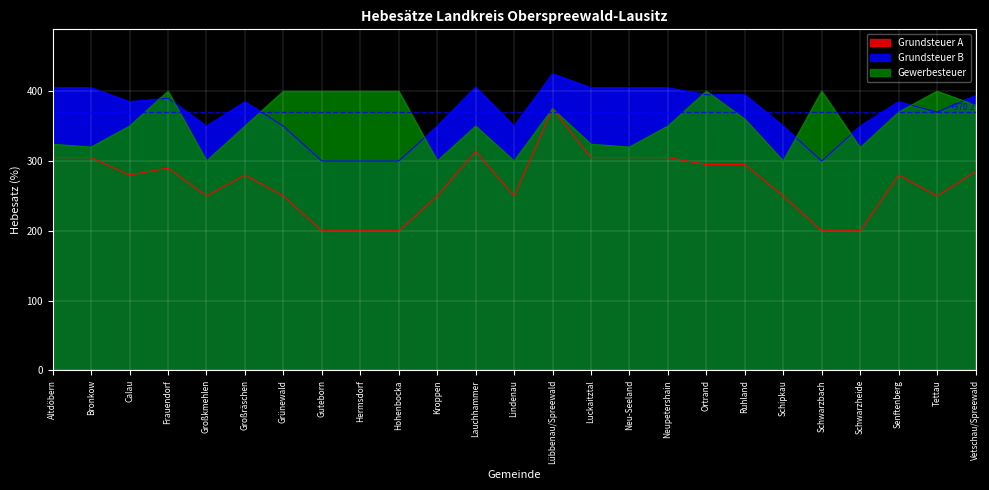

Where does the Grundsteuer A series first go above 280?

Altdöbern